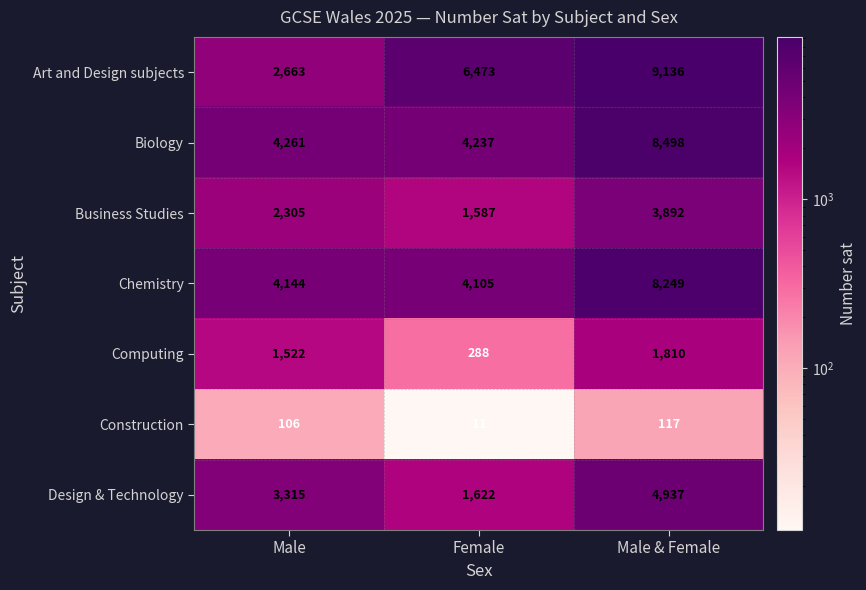

True or false: Design & Technology has a value of 3315 at Male.

True